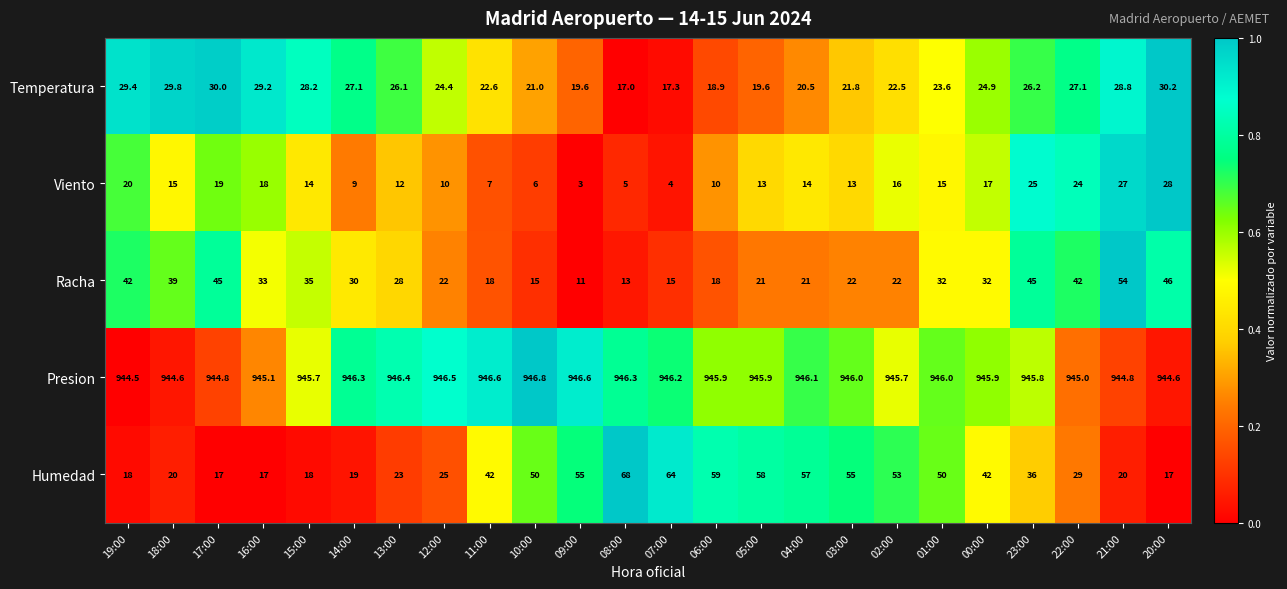

What is the average value of the Viento series?

14.3